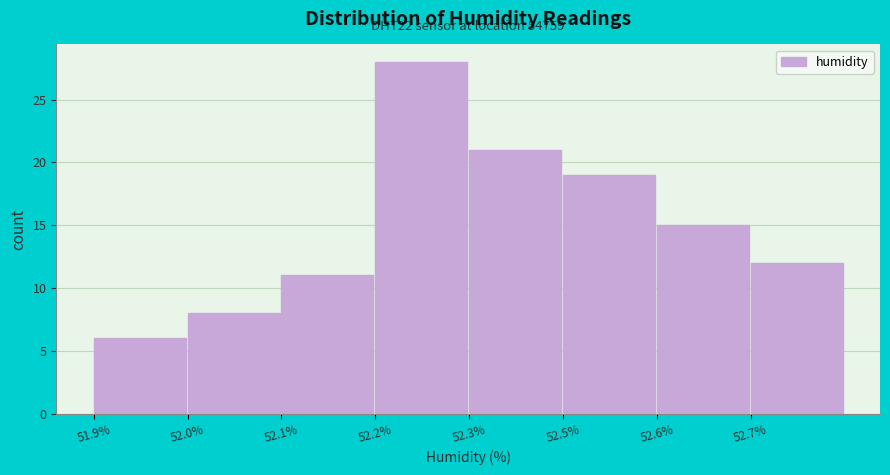

Reading left to right, list all the values displayed in this chart.

51.9%=6	52.0%=8	52.1%=11	52.2%=28	52.3%=21	52.5%=19	52.6%=15	52.7%=12